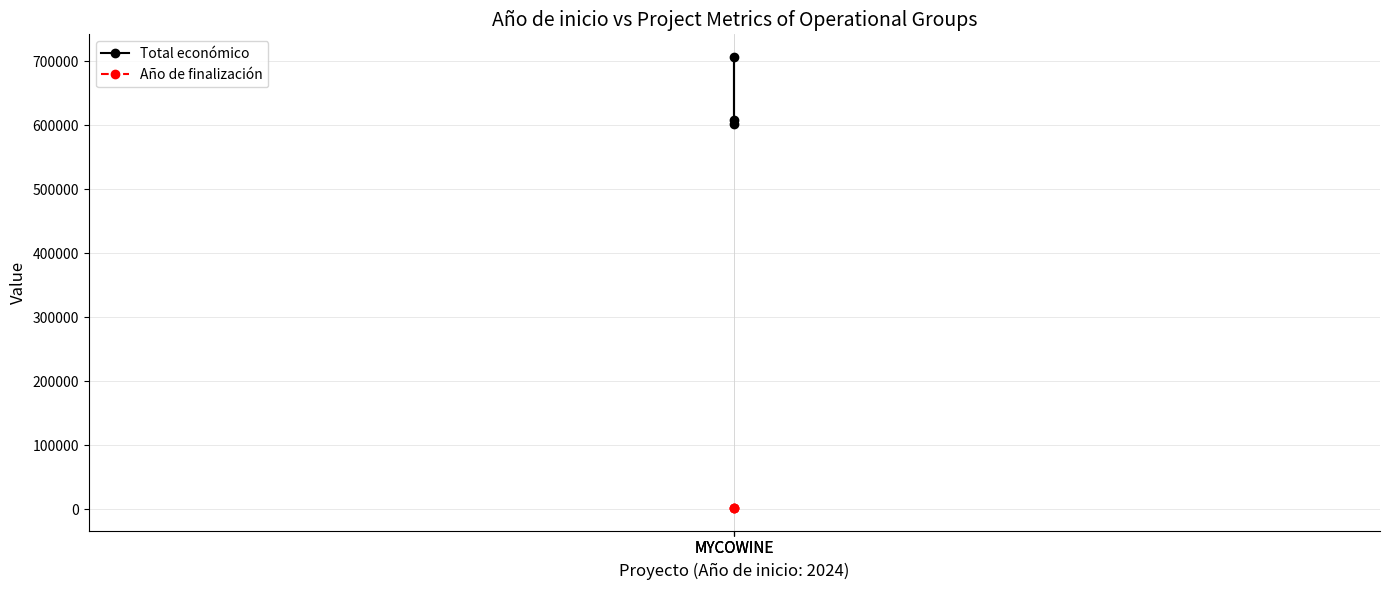

What is the spread (max minus min) of values at MYCOWINE?

605315.0